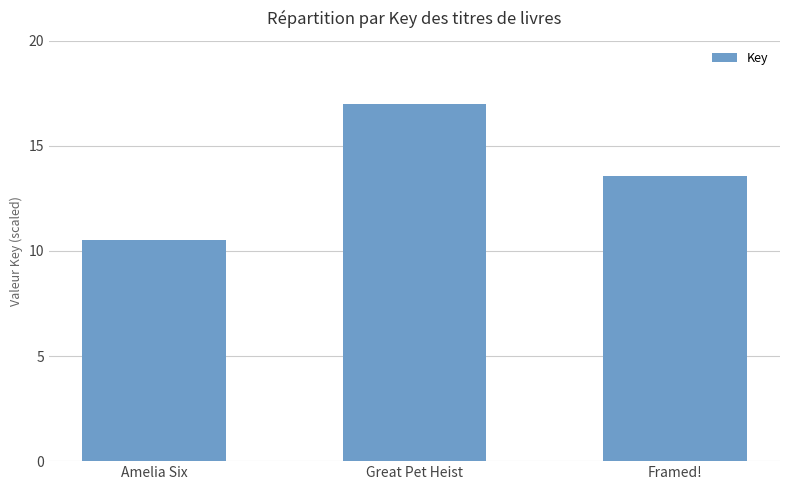

Is it true that the value at Great Pet Heist is 17.0?

True